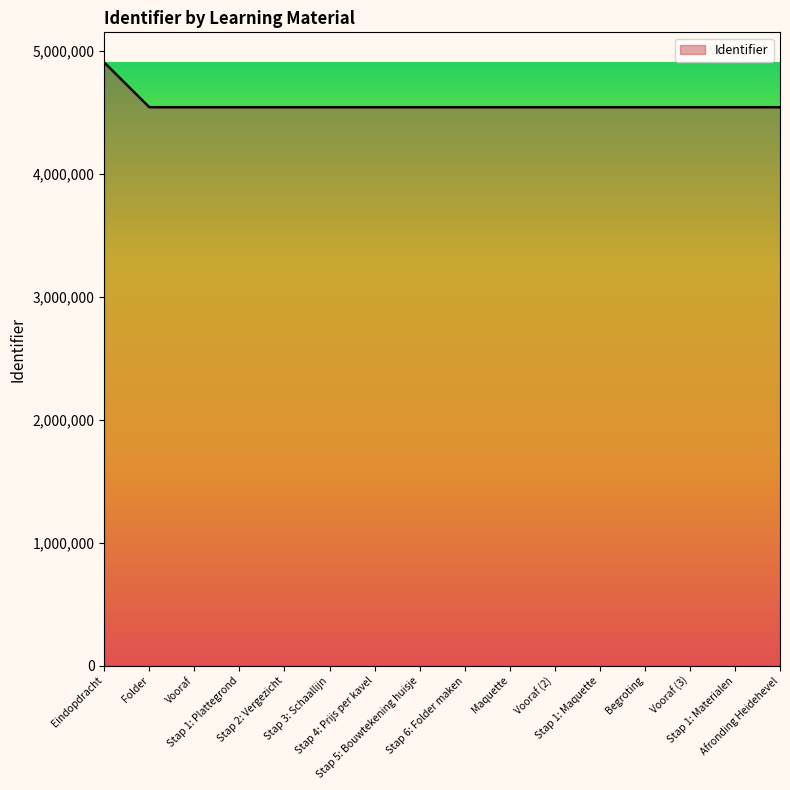

What is the difference between the maximum and minimum values?

363719